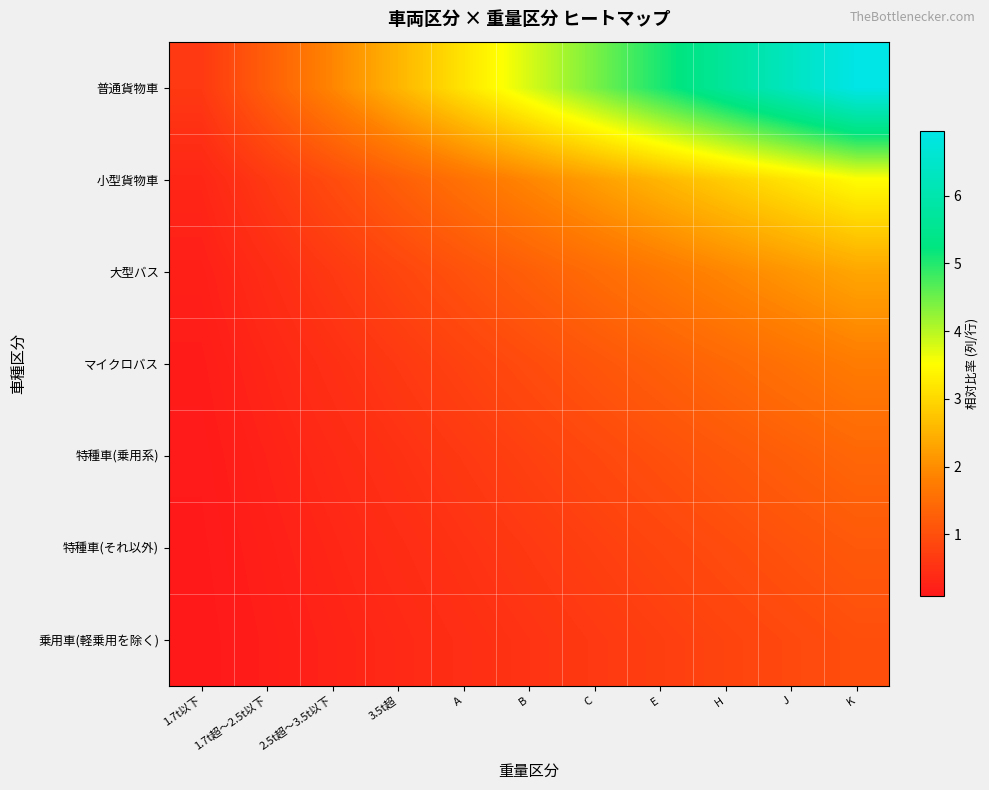

Which series has the largest range (max minus min)?

普通貨物車